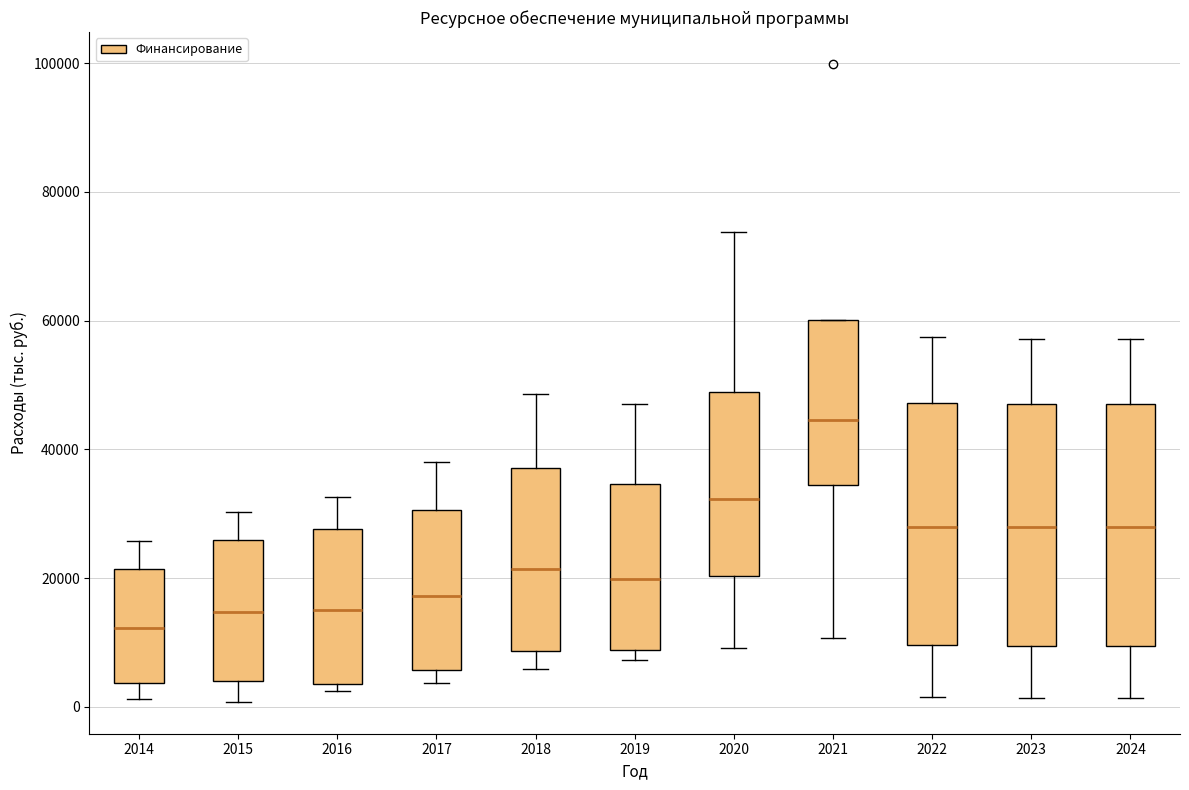

Which box has the lowest median line?

2014